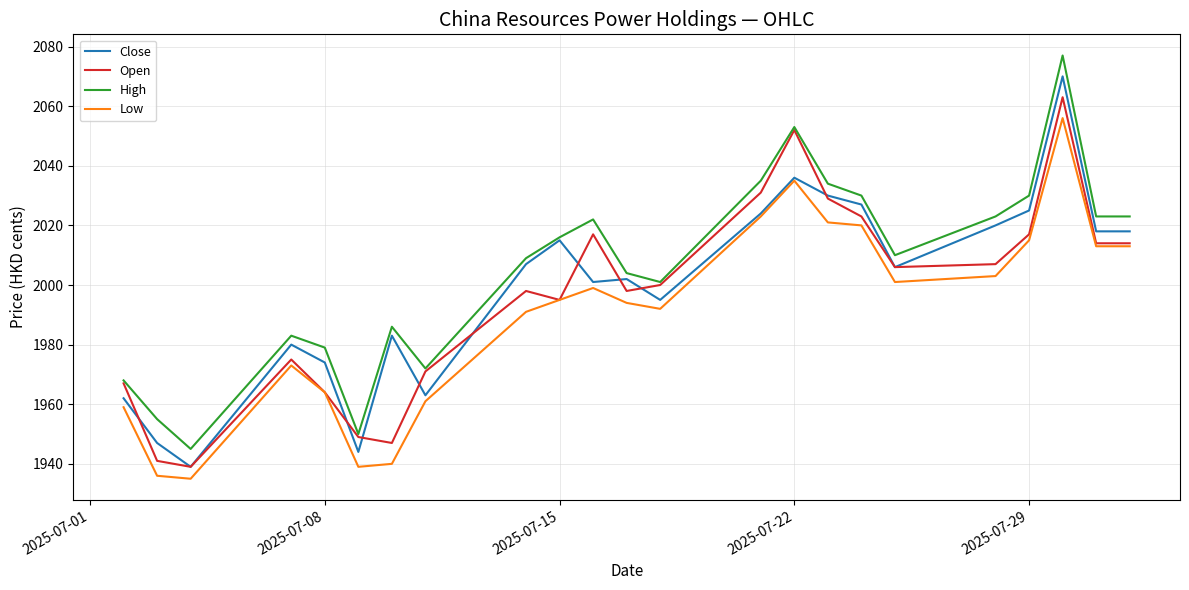

True or false: High and Low cross at least once.

False